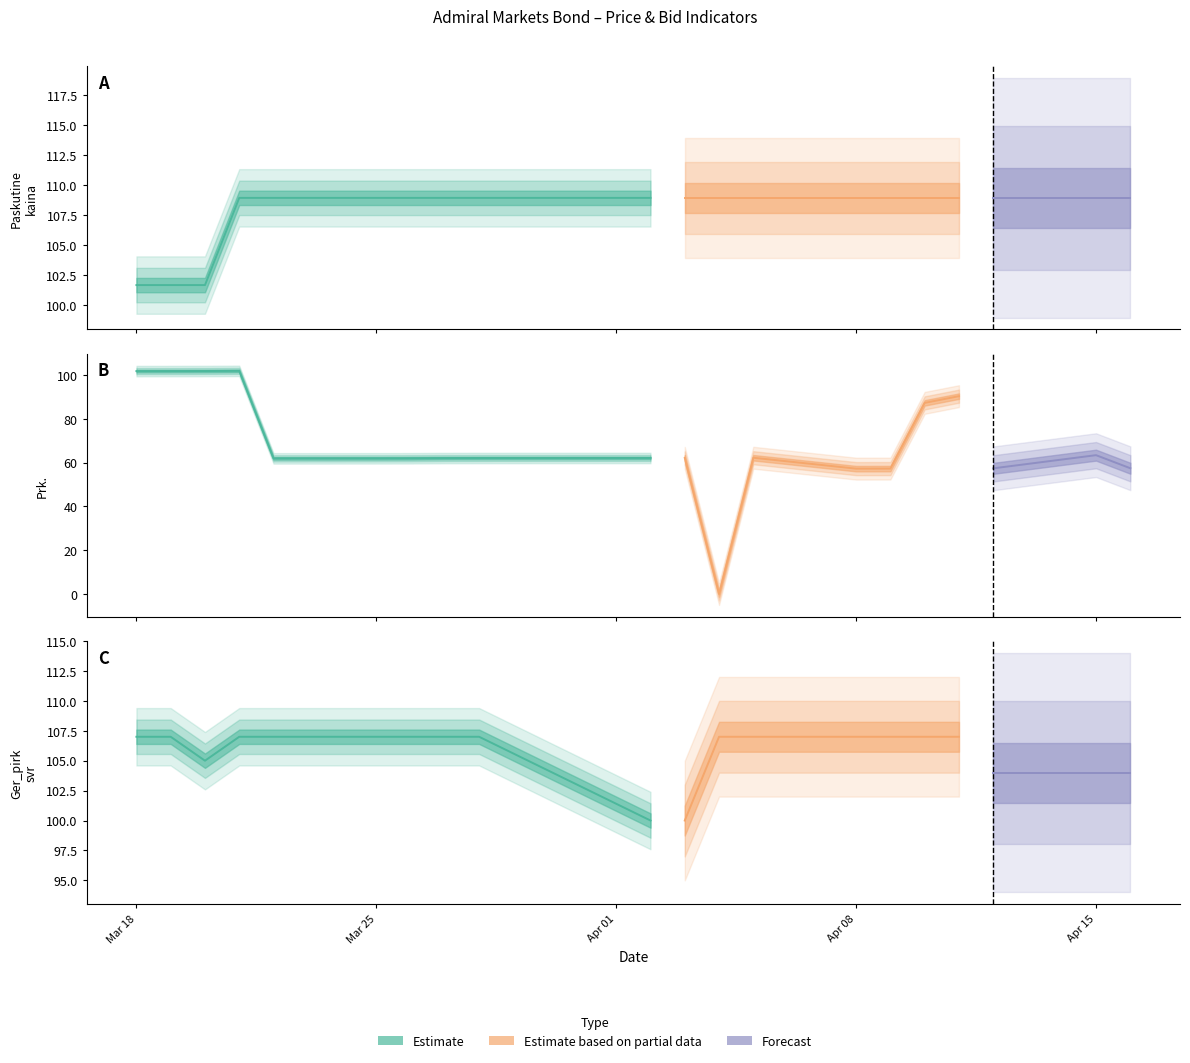

At which label is Prk. closest to 50?

2024-04-08